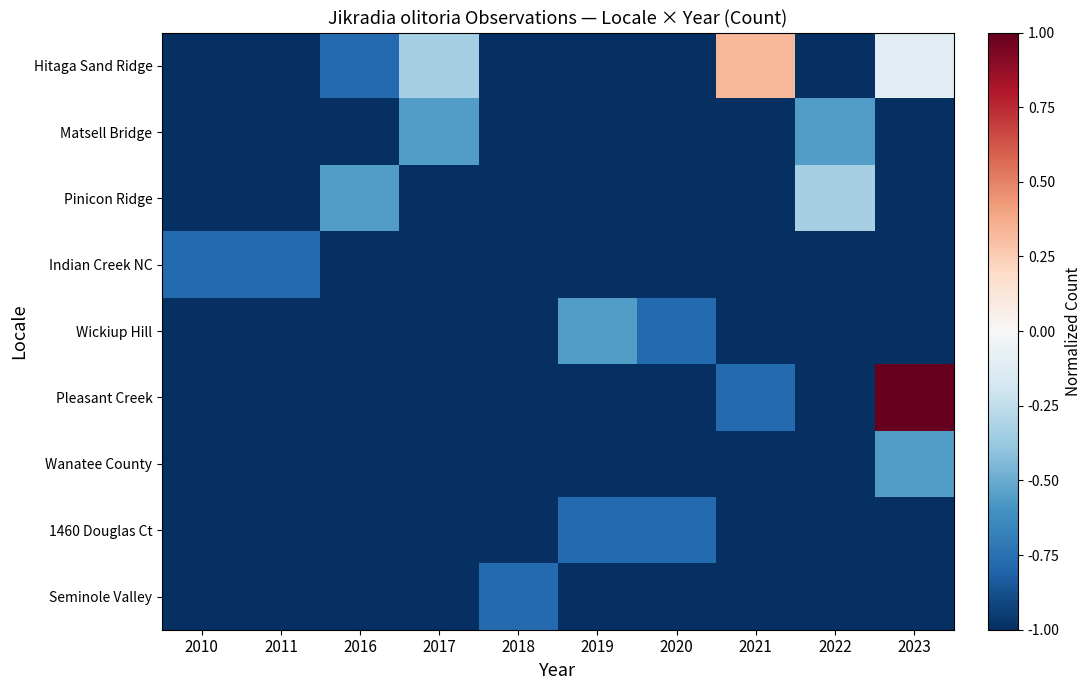

What is the difference between the highest and lowest values at 2023?

2.0